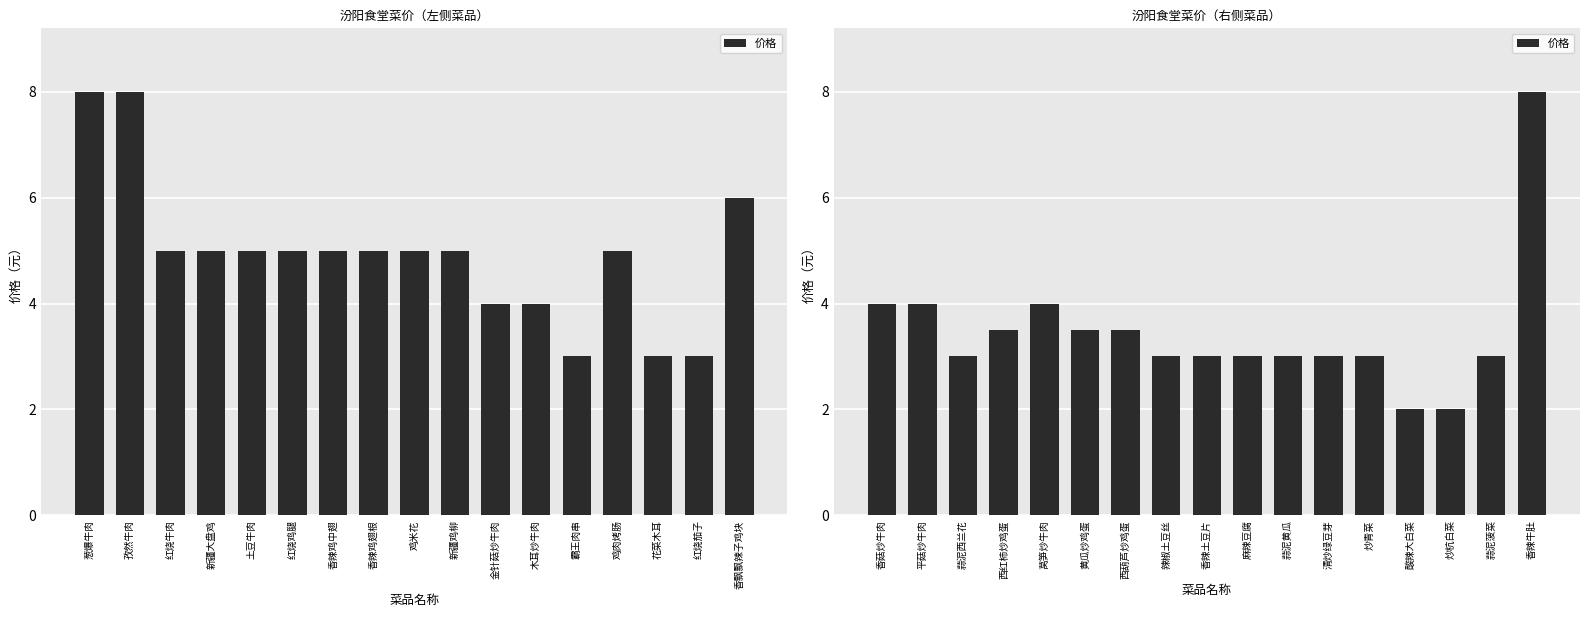

The chart shows a value of 1.8 at 蒜泥西兰花. True or false?

False